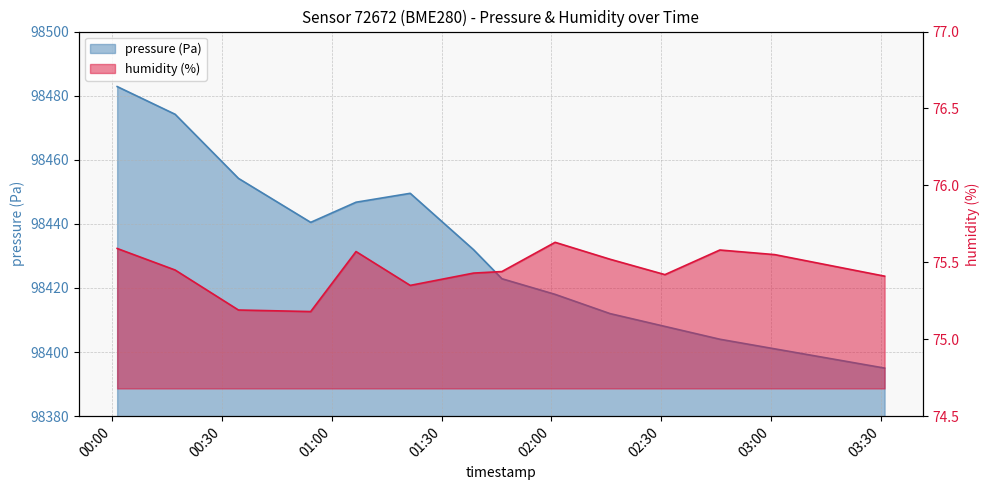

List the labels in order of value, smallest first.

00:51, 00:34, 01:21, 03:36, 02:36, 01:36, 01:51, 00:17, 03:21, 02:21, 03:06, 01:06, 02:51, 00:01, 02:06